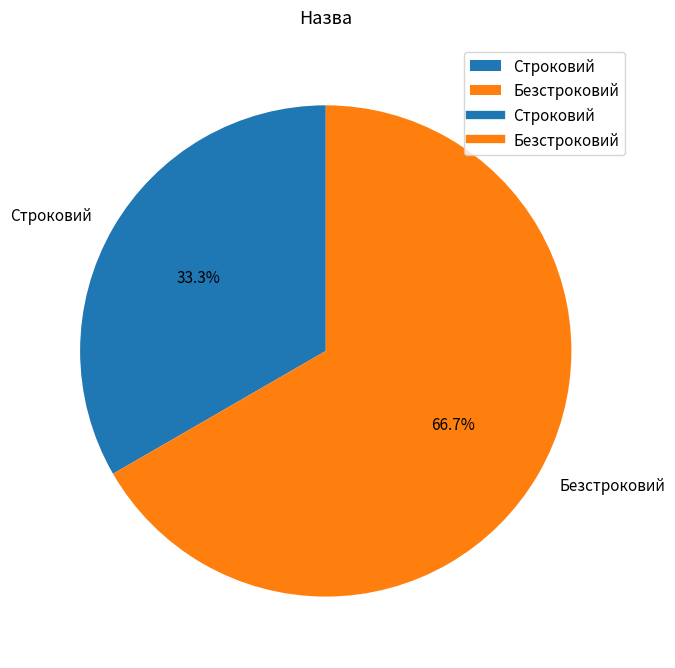

Does Строковий represent more than half of the total?

No